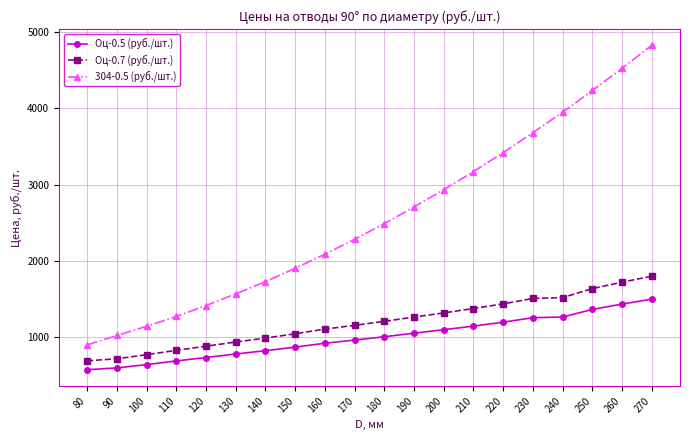

Where is 304-0.5 (руб./шт.) nearest to the value 2864?

200